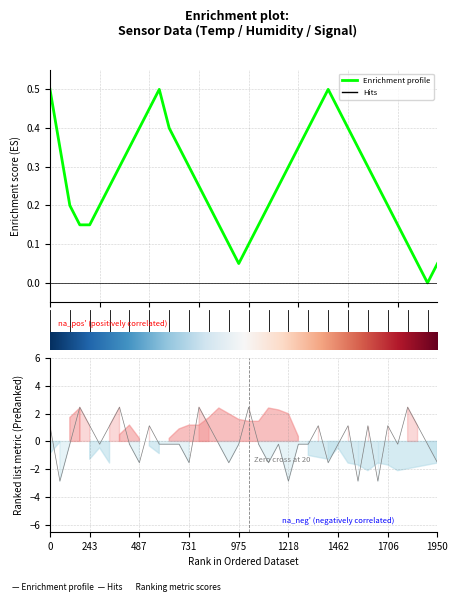

The value of Signal (Temp norm) at 25 is -0.1. True or false?

False